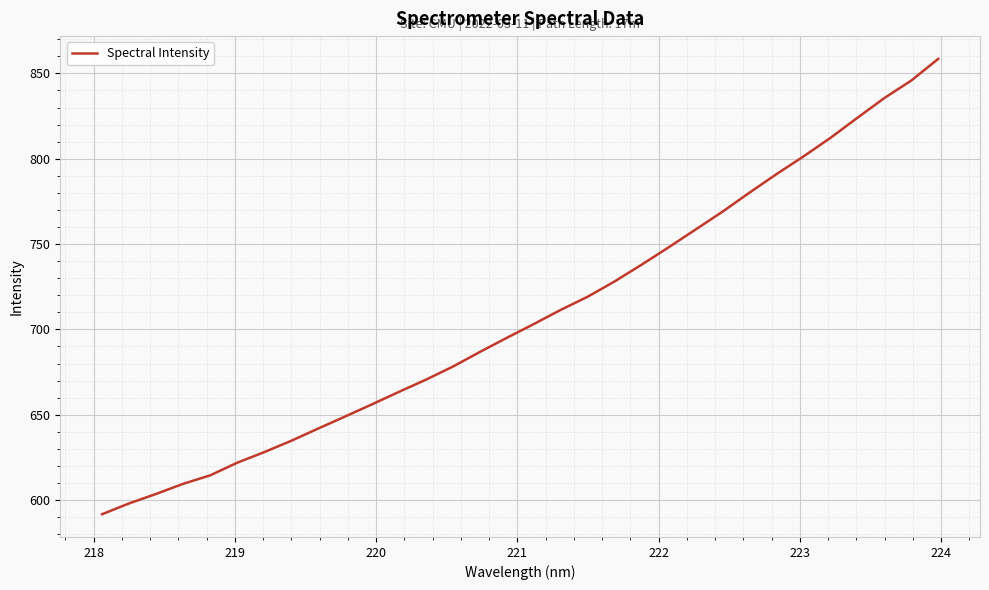

What is the average value?

708.3